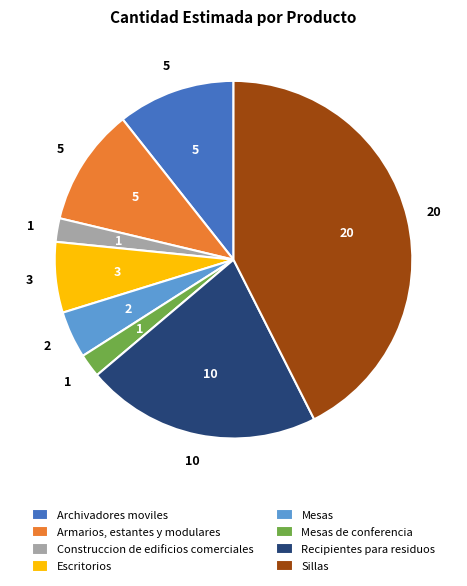

True or false: Recipientes para residuos accounts for 35% of the total.

False